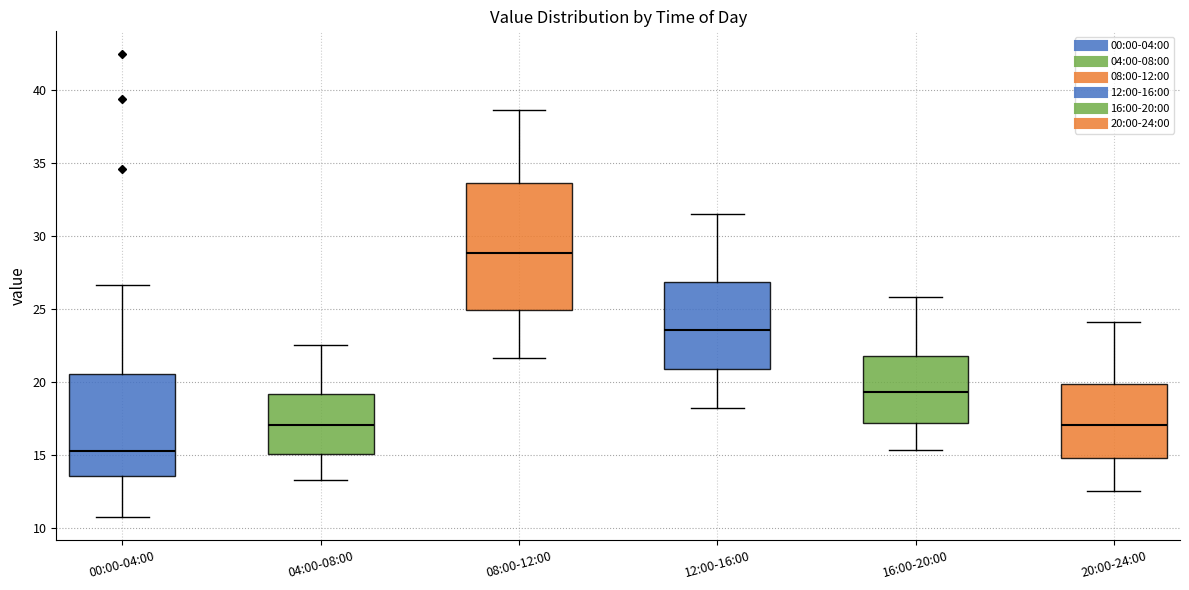

Reading left to right, read every box against the y-axis: the position of its median line, the range the box covers, and the ends of its whiskers. The values are not printed on the chart, so give them approximately, as read against the axis.

00:00-04:00: median 15.0, box 13.5 to 20.5, whiskers 10.5 to 26.5
04:00-08:00: median 17.0, box 15.0 to 19.0, whiskers 13.5 to 22.5
08:00-12:00: median 29.0, box 25.0 to 33.5, whiskers 21.5 to 38.5
12:00-16:00: median 23.5, box 21.0 to 27.0, whiskers 18.0 to 31.5
16:00-20:00: median 19.5, box 17.0 to 22.0, whiskers 15.5 to 26.0
20:00-24:00: median 17.0, box 15.0 to 20.0, whiskers 12.5 to 24.0